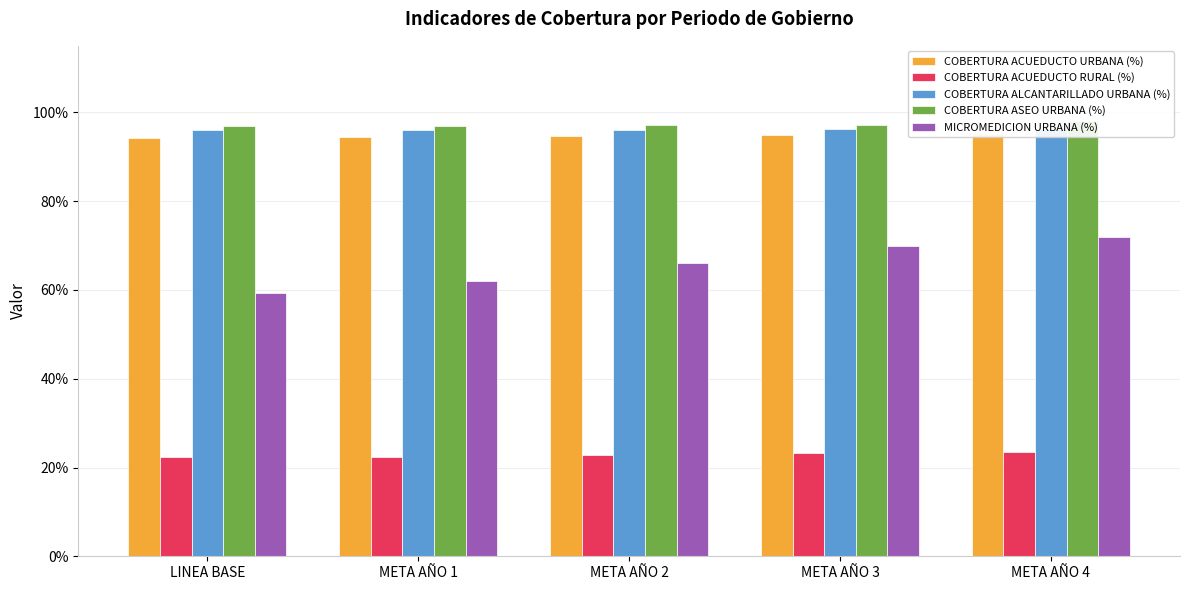

How many data points does each series have?

5